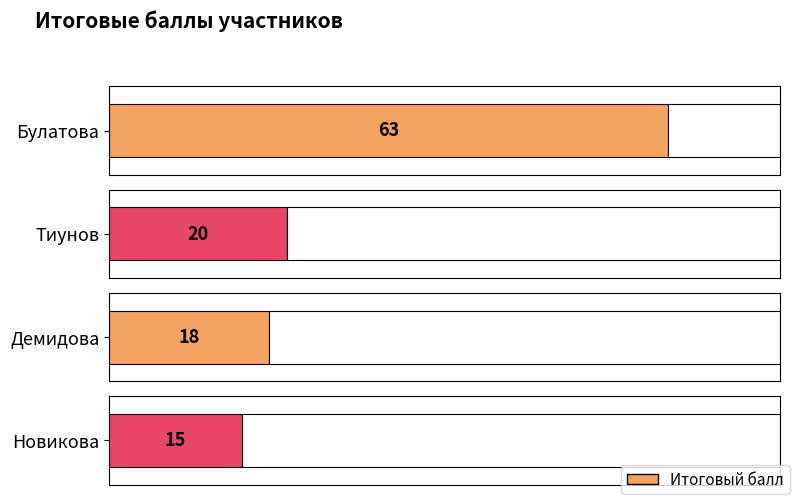

The value at Новикова is 7. True or false?

False